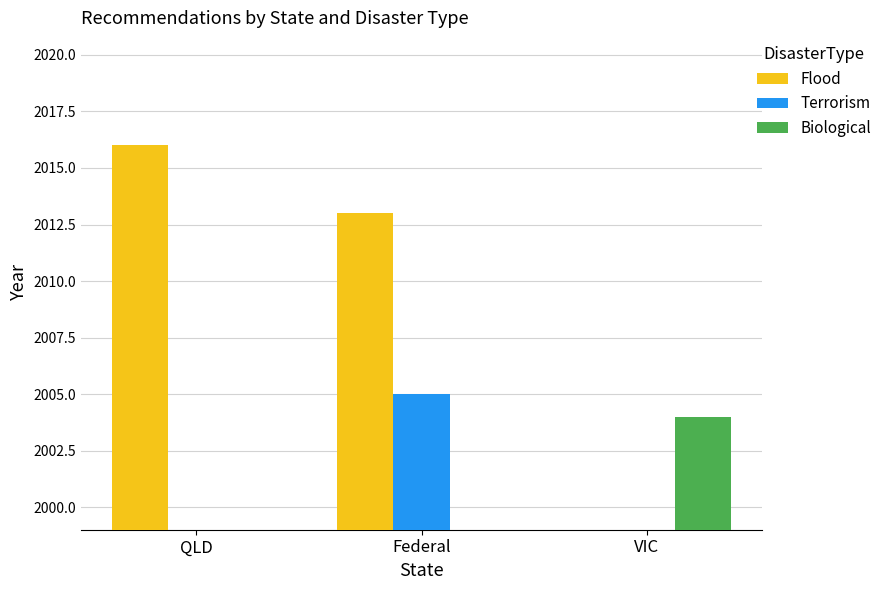

What is the label of the 3rd bar from the left?

VIC